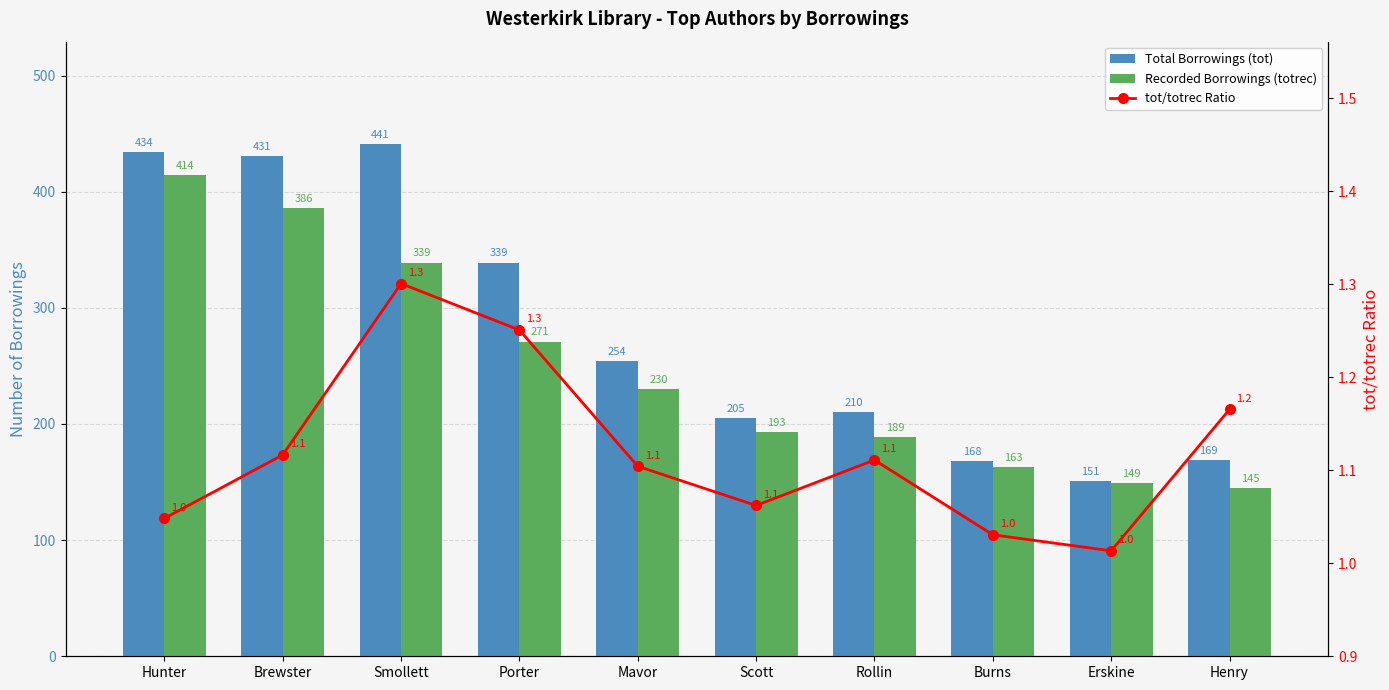

What is the approximate value of Total Borrowings (tot) at Scott?

205.0